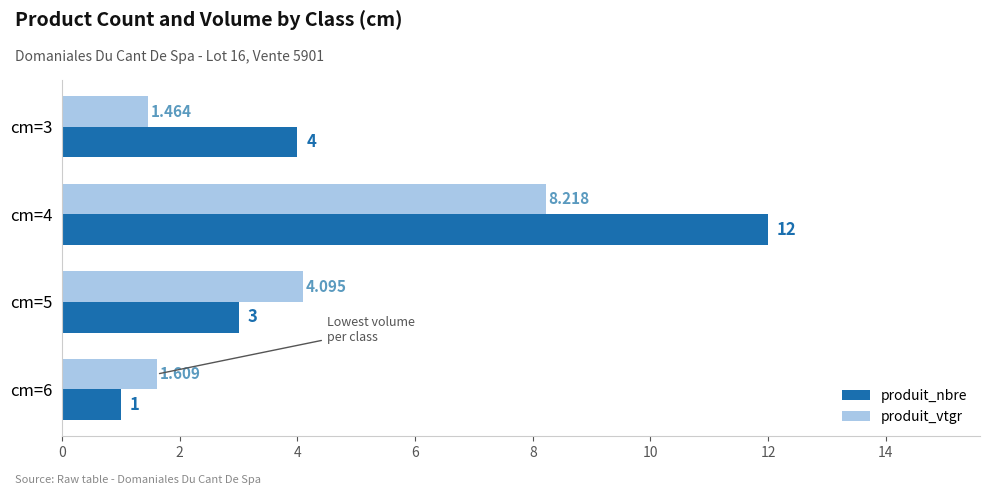

List the labels in order of produit_nbre value, largest first.

cm=4, cm=3, cm=5, cm=6